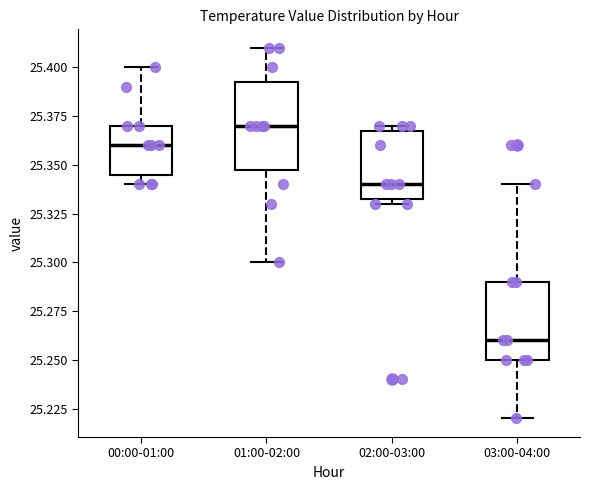

Where is the lower edge of the box for 02:00-03:00 on the y-axis? The values are not printed on the chart, so give them approximately, as read against the axis.

25.335